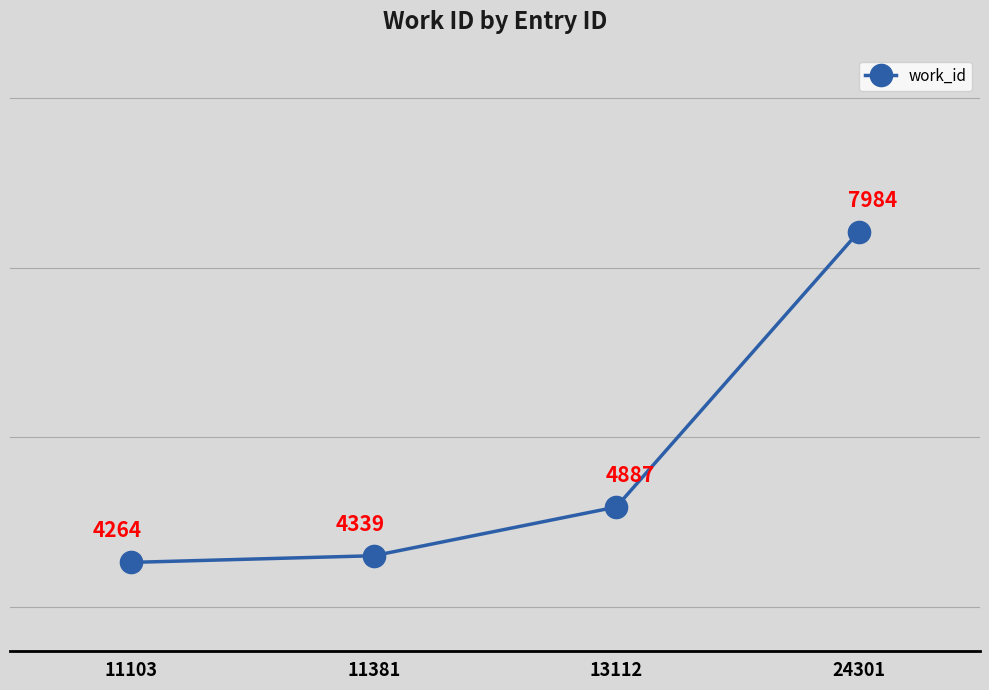

What is the difference between the values at 11381 and 11103?

75